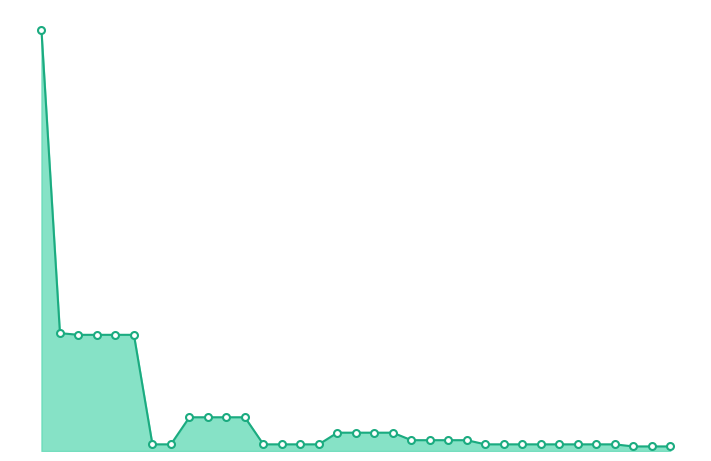

Reading left to right, extract all data points from this chart.

50505.0	14152.5	13950.0	13950.0	13950.0	13950.0	800.0	800.0	4050.0	4050.0	4050.0	4050.0	800.0	800.0	800.0	800.0	2200.0	2200.0	2200.0	2200.0	1300.0	1300.0	1300.0	1300.0	800.0	800.0	800.0	800.0	800.0	800.0	800.0	800.0	550.0	550.0	550.0